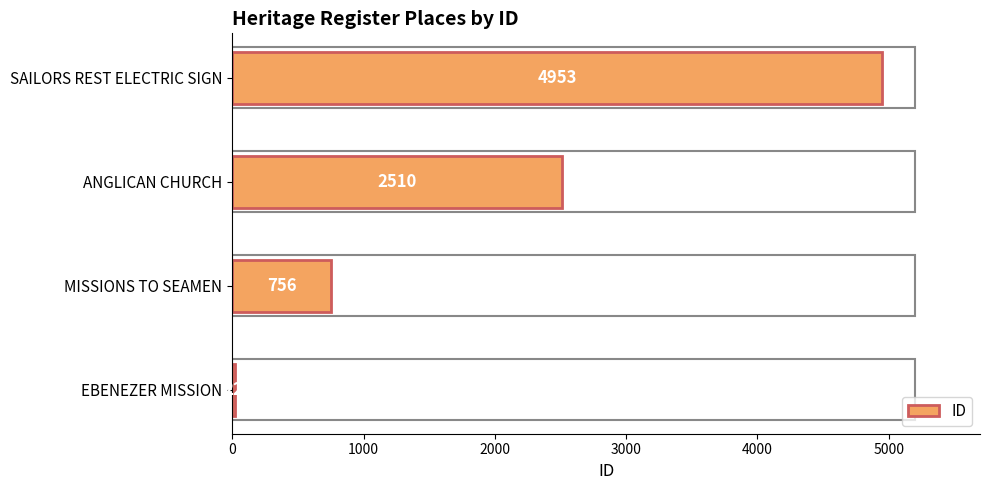

What is the minimum value shown in the chart?

22